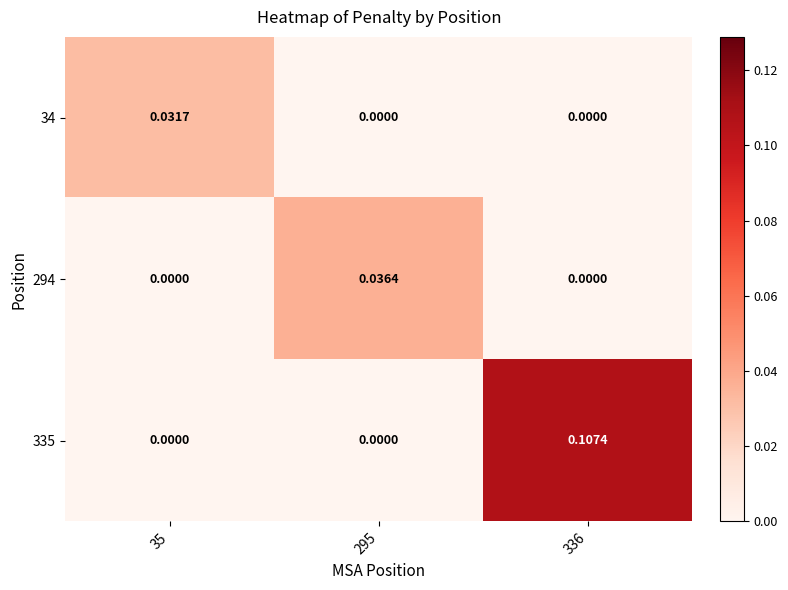

What is the maximum value shown in the chart?

0.1